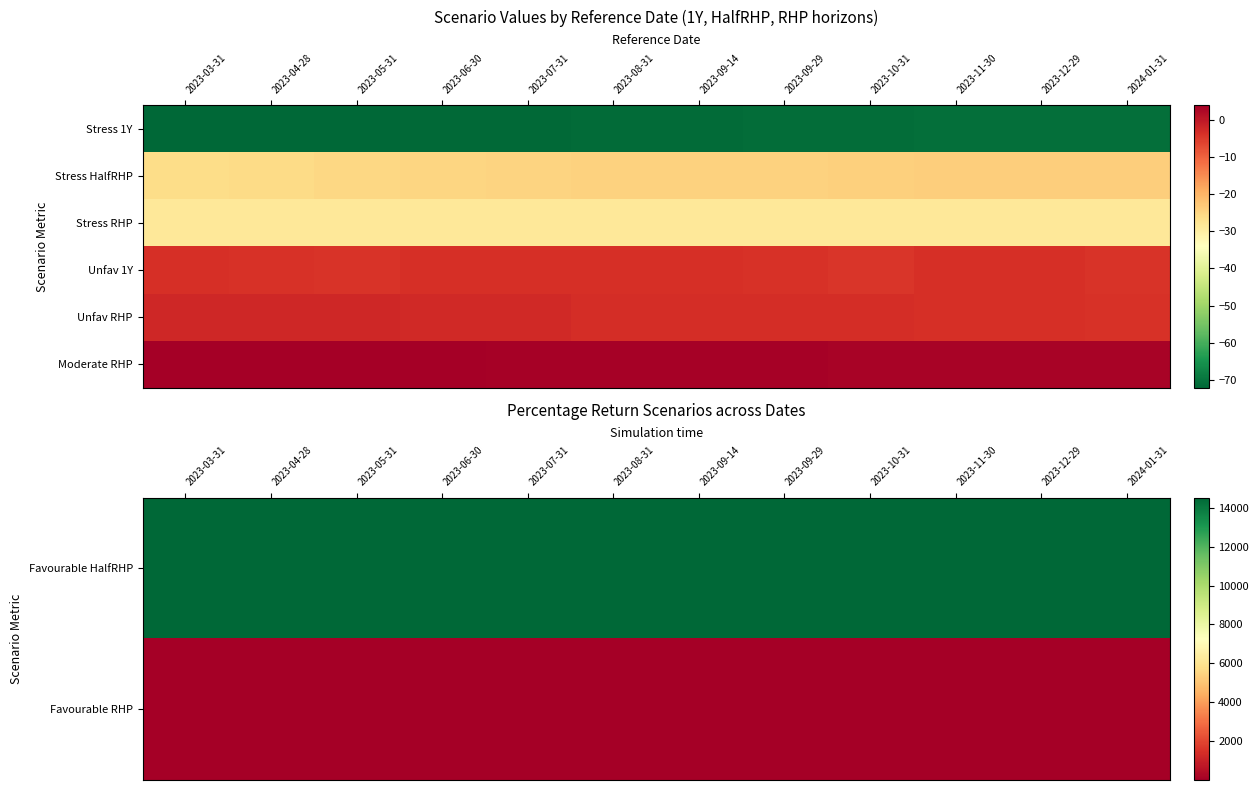

How many series are shown in this chart?

6